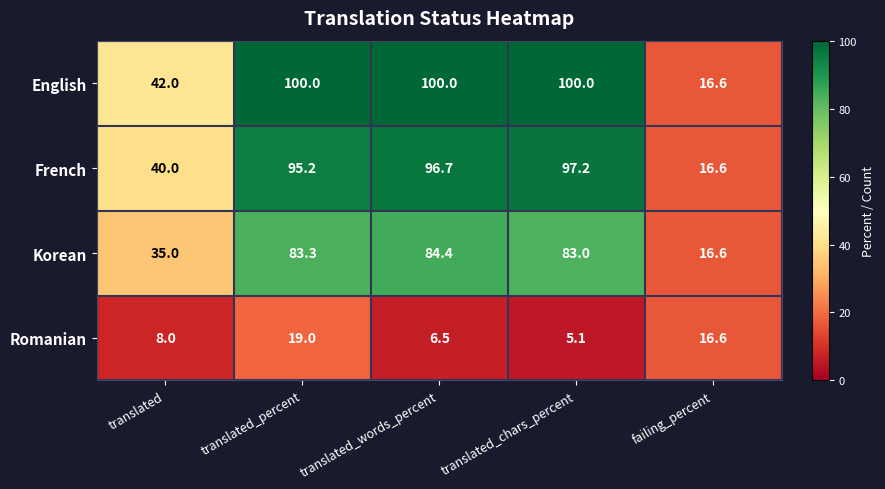

What is the approximate value of French at failing_percent?

16.6